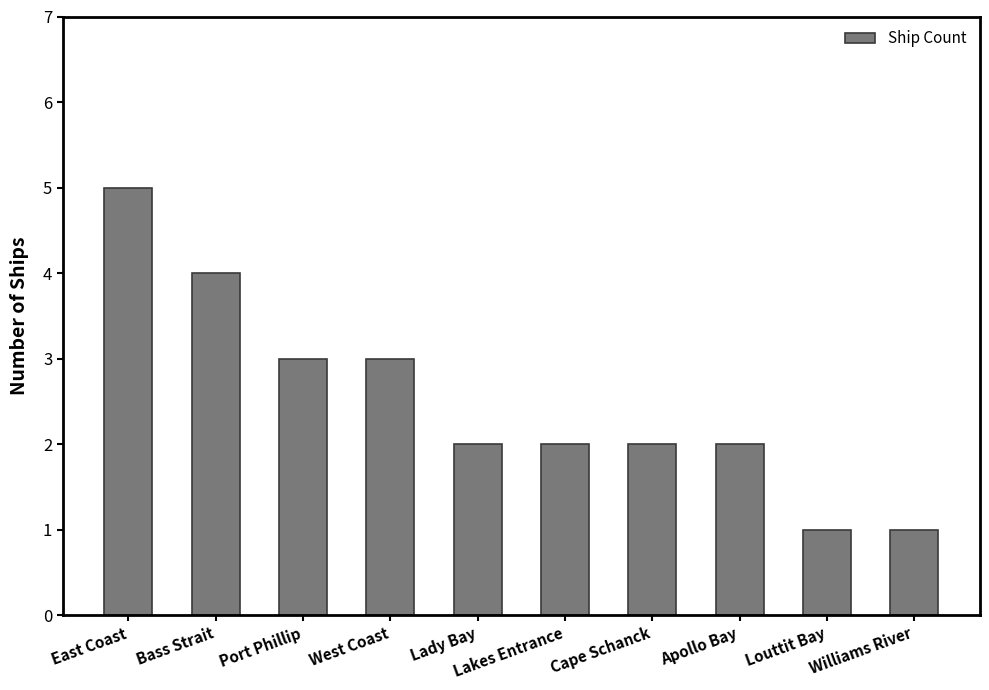

How many values are between 2 and 3?

6